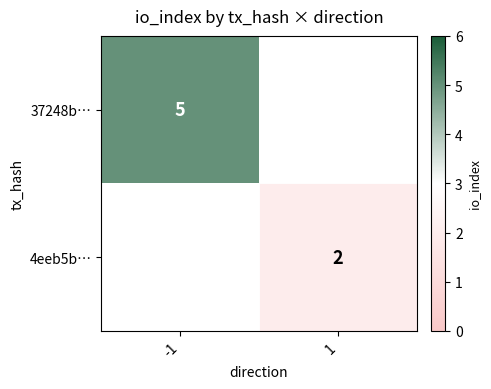

The 4eeb5b… series shows 3 at 1. True or false?

False